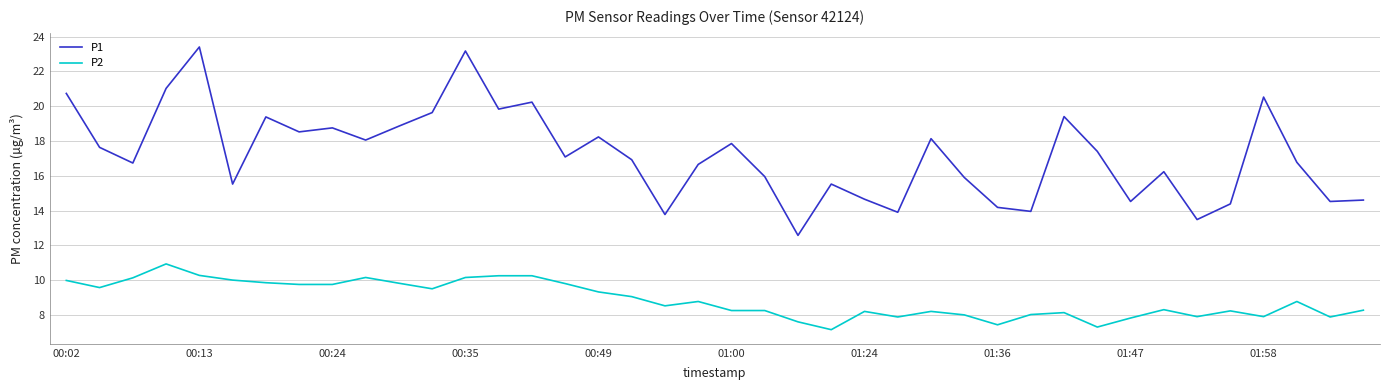

List the series in order of their peak value, highest first.

P1, P2